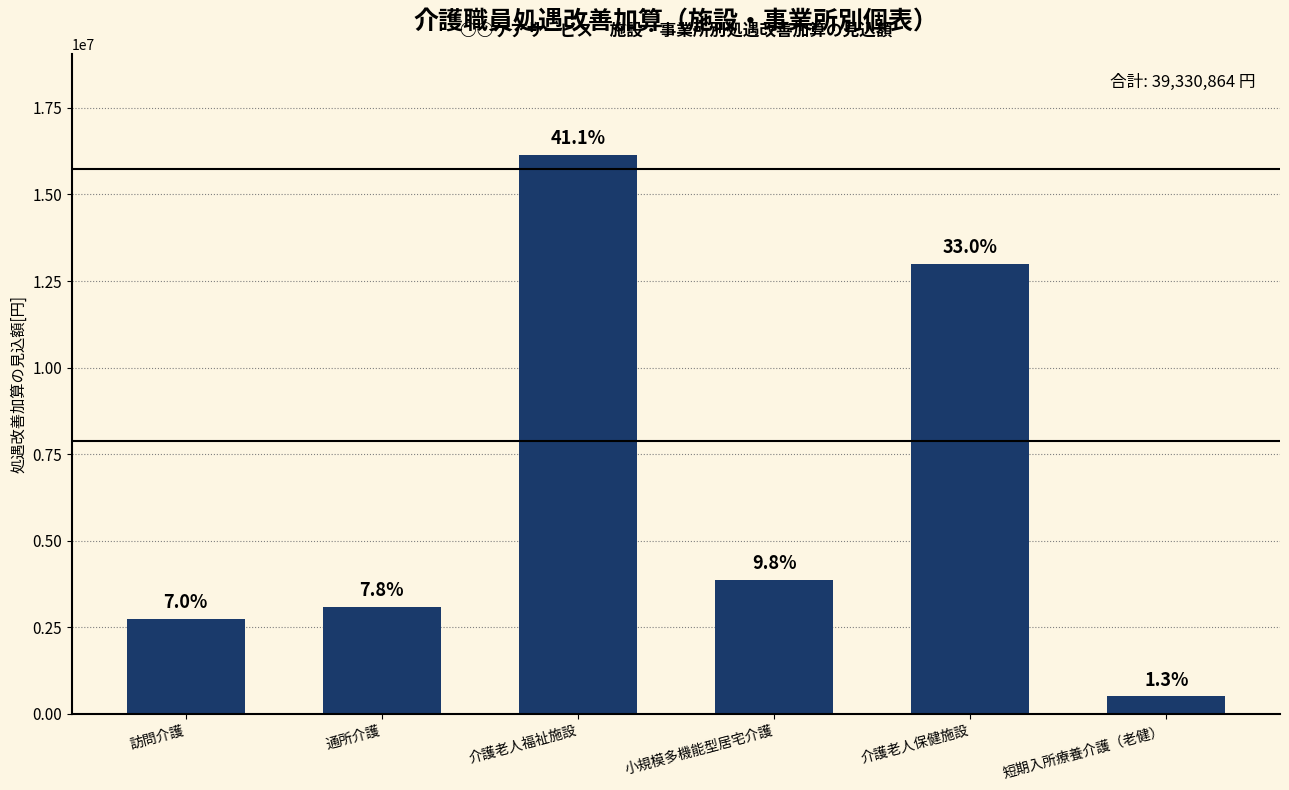

What is the value of the 6th bar from the left?

499824